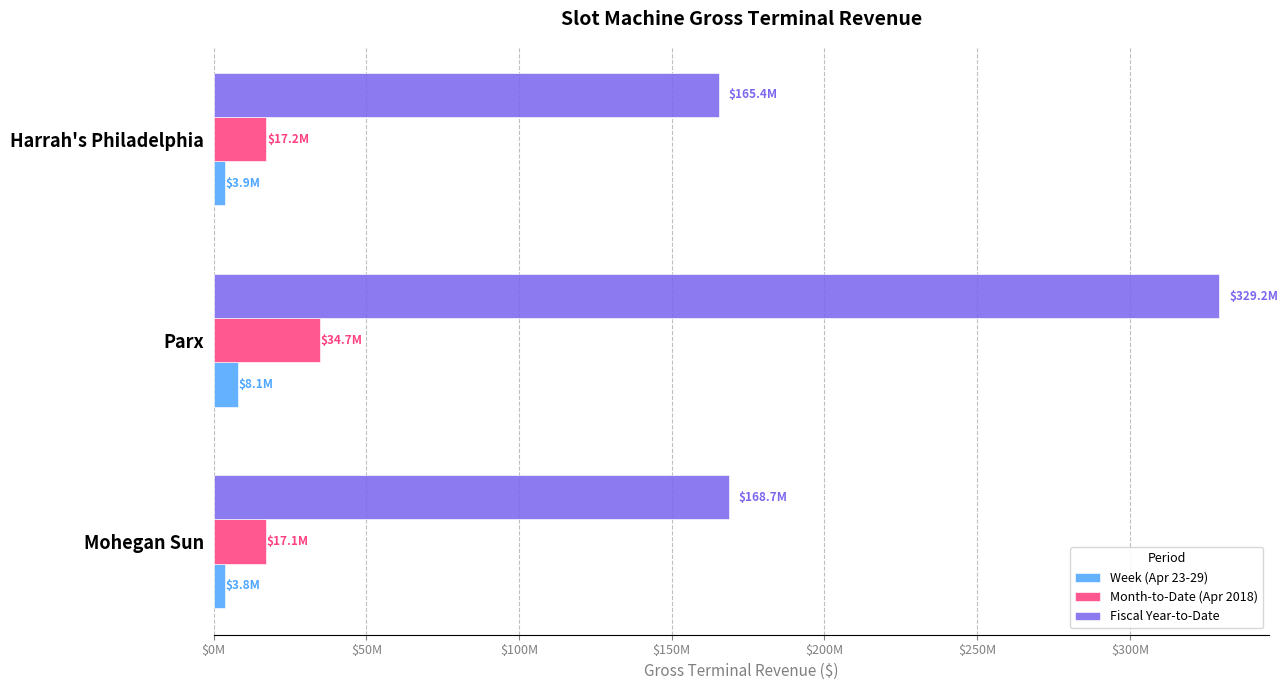

What are all the series names shown in the legend?

Week (Apr 23-29), Month-to-Date (Apr 2018), Fiscal Year-to-Date